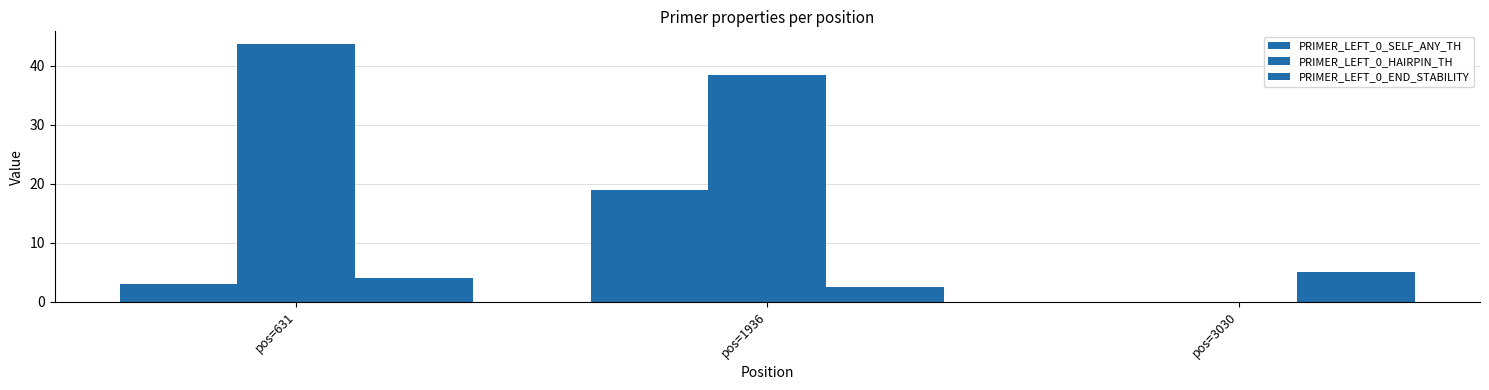

How many groups of bars are there?

3